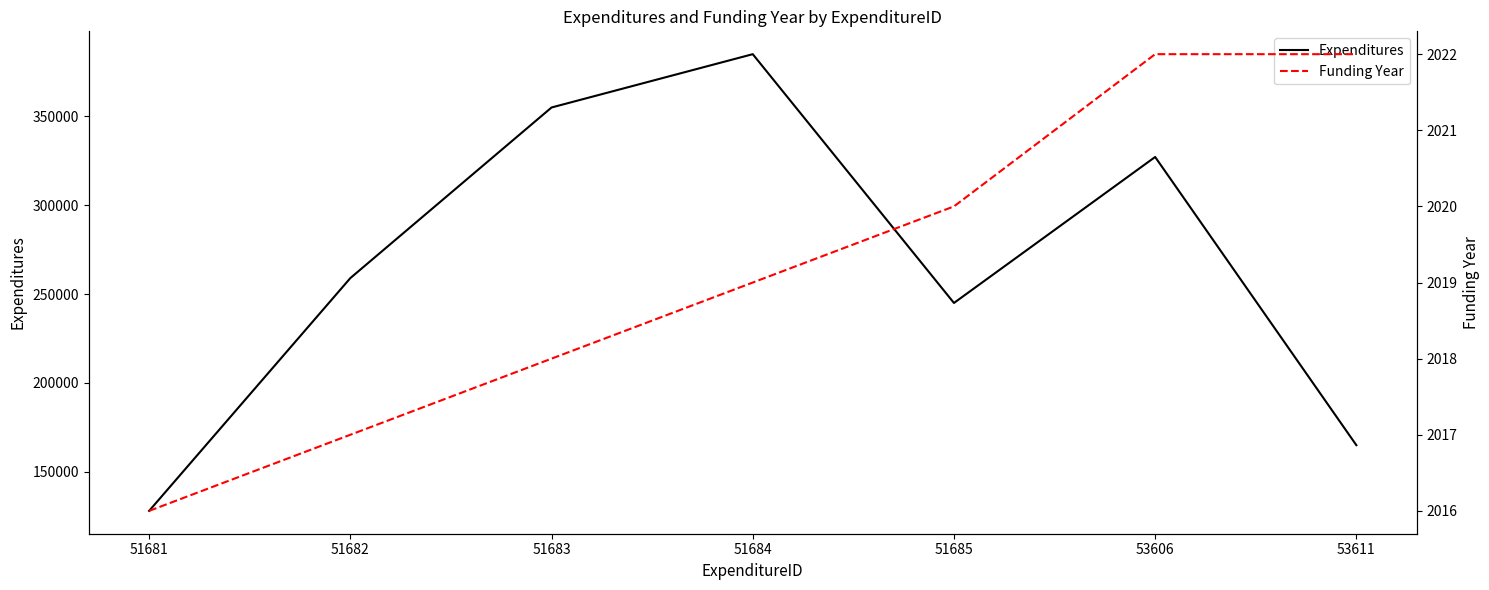

The Expenditures series shows 385000 at 51684. True or false?

True